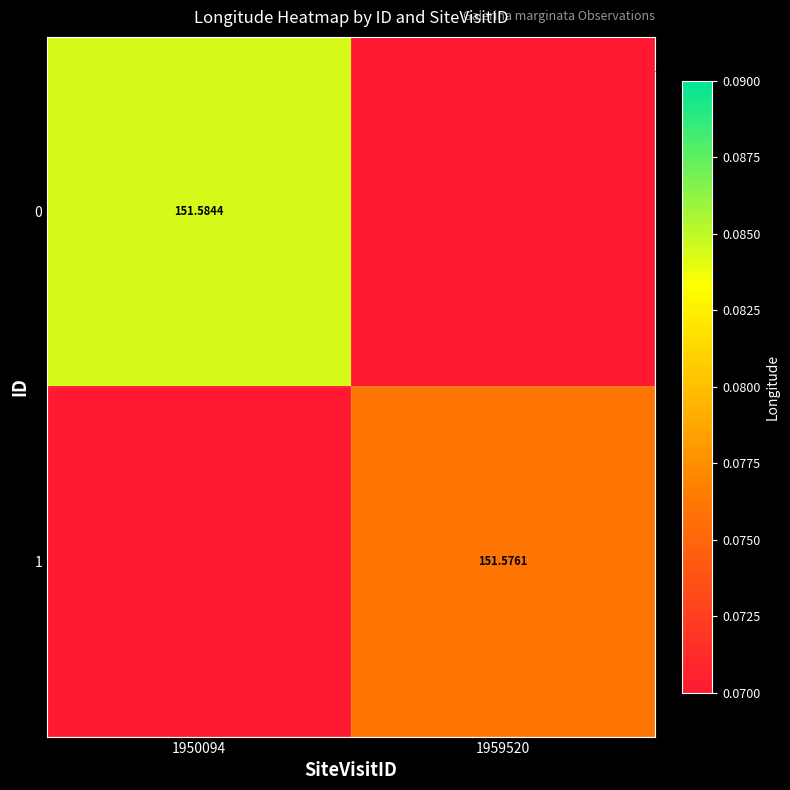

Is the value of 0 at 1950094 greater than the value of 1 at 1959520?

Yes